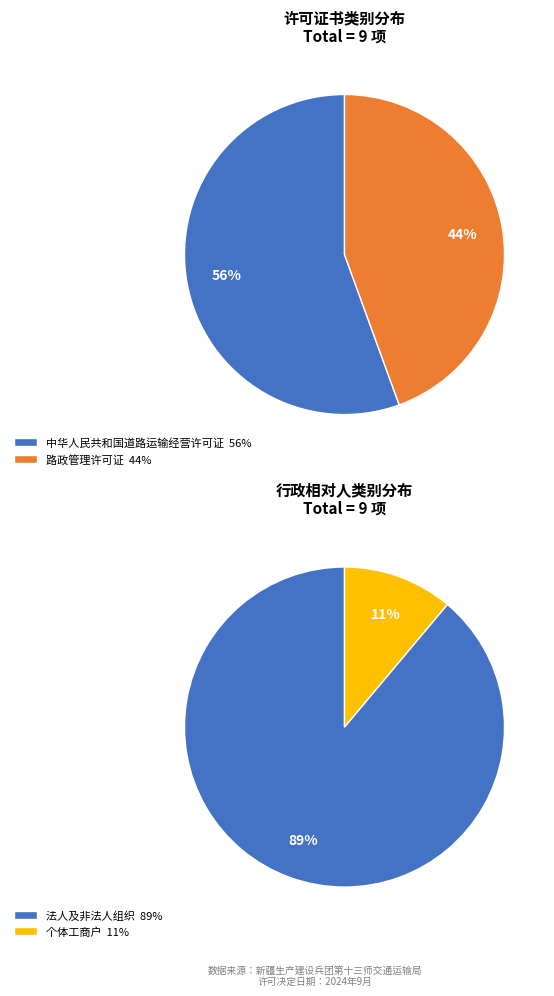

Is it true that 路政管理许可证 is 44% of the pie?

True